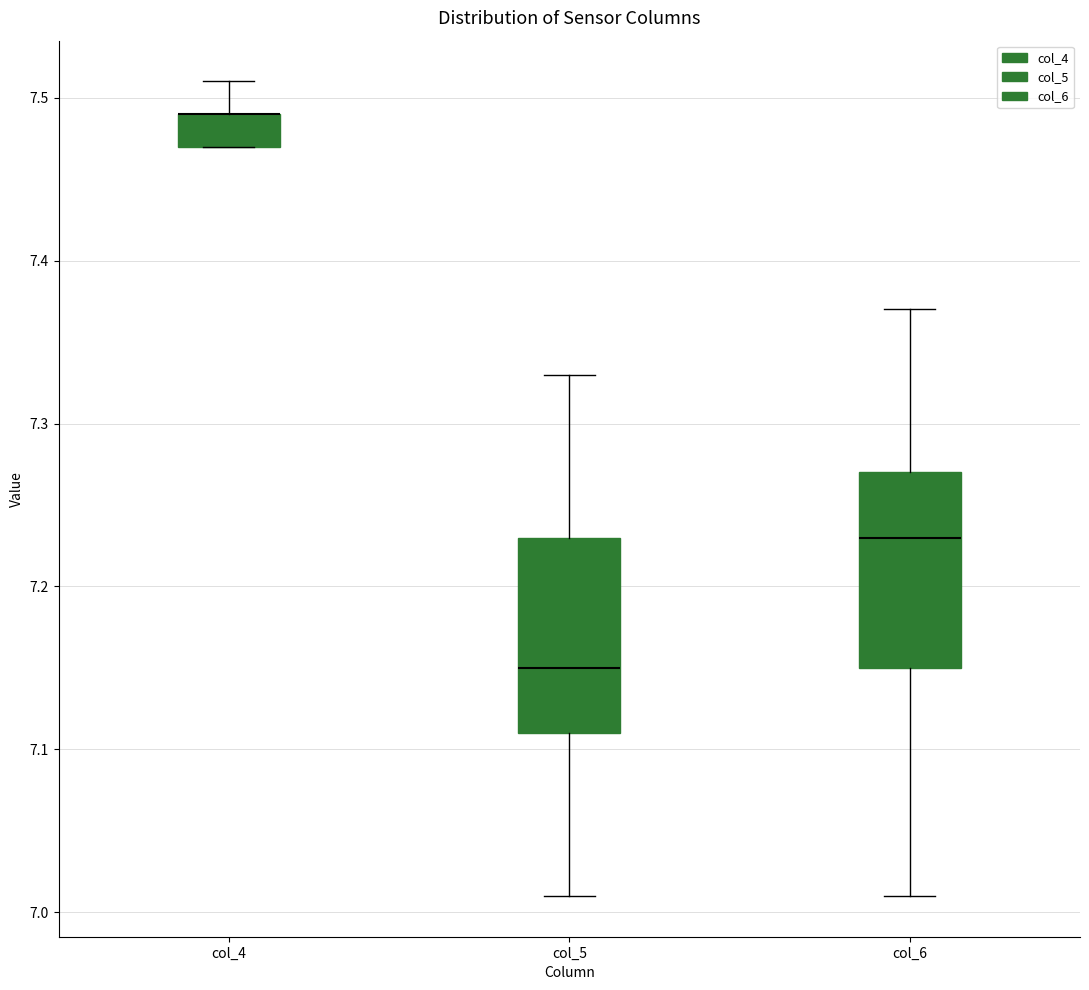

Reading left to right, read every box against the y-axis: the position of its median line, the range the box covers, and the ends of its whiskers. The values are not printed on the chart, so give them approximately, as read against the axis.

col_4: median 7.49 (drawn on the box's upper edge), box 7.47 to 7.49, whiskers 7.47 to 7.51
col_5: median 7.15, box 7.11 to 7.23, whiskers 7.01 to 7.33
col_6: median 7.23, box 7.15 to 7.27, whiskers 7.01 to 7.37